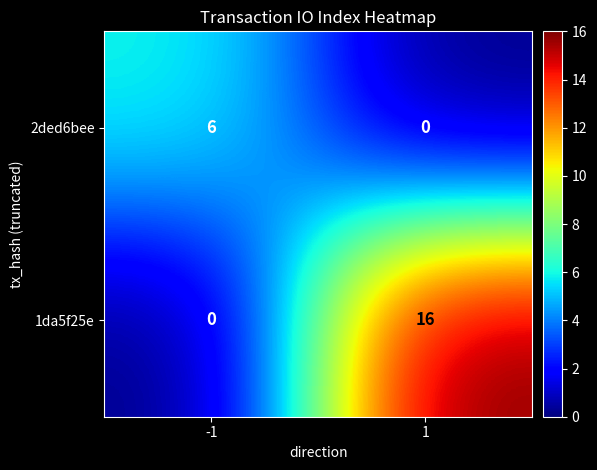

Rank the series by their average value, from highest to lowest.

1da5f25e, 2ded6bee